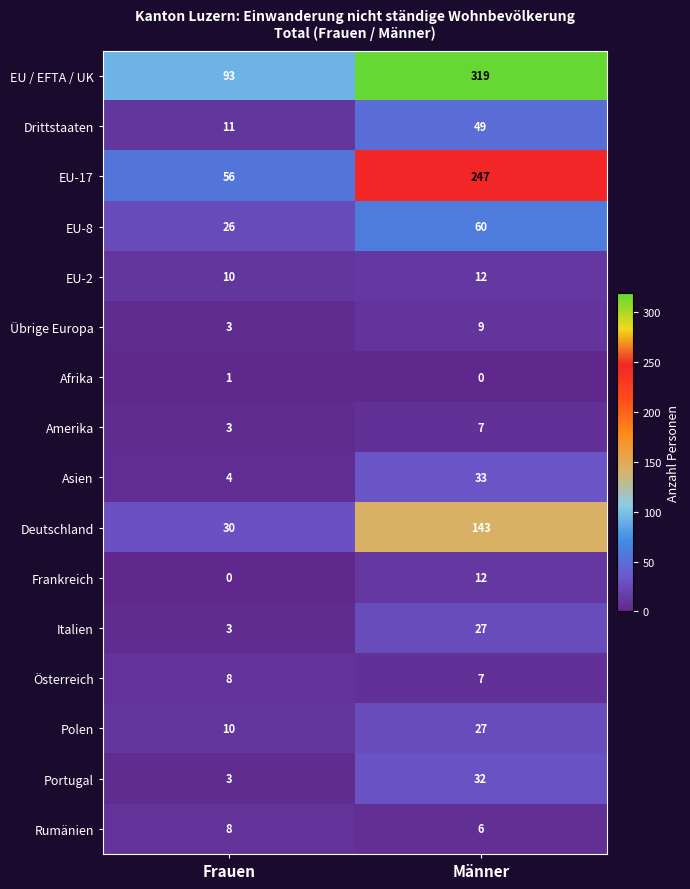

At which category is the sum across all series the highest?

Männer